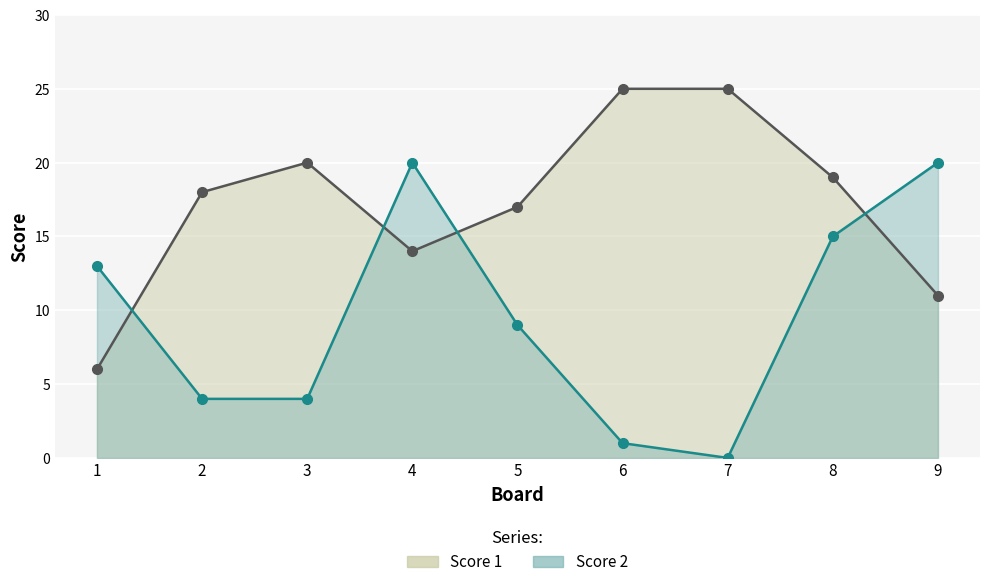

What are all the series names shown in the legend?

Score 1, Score 2